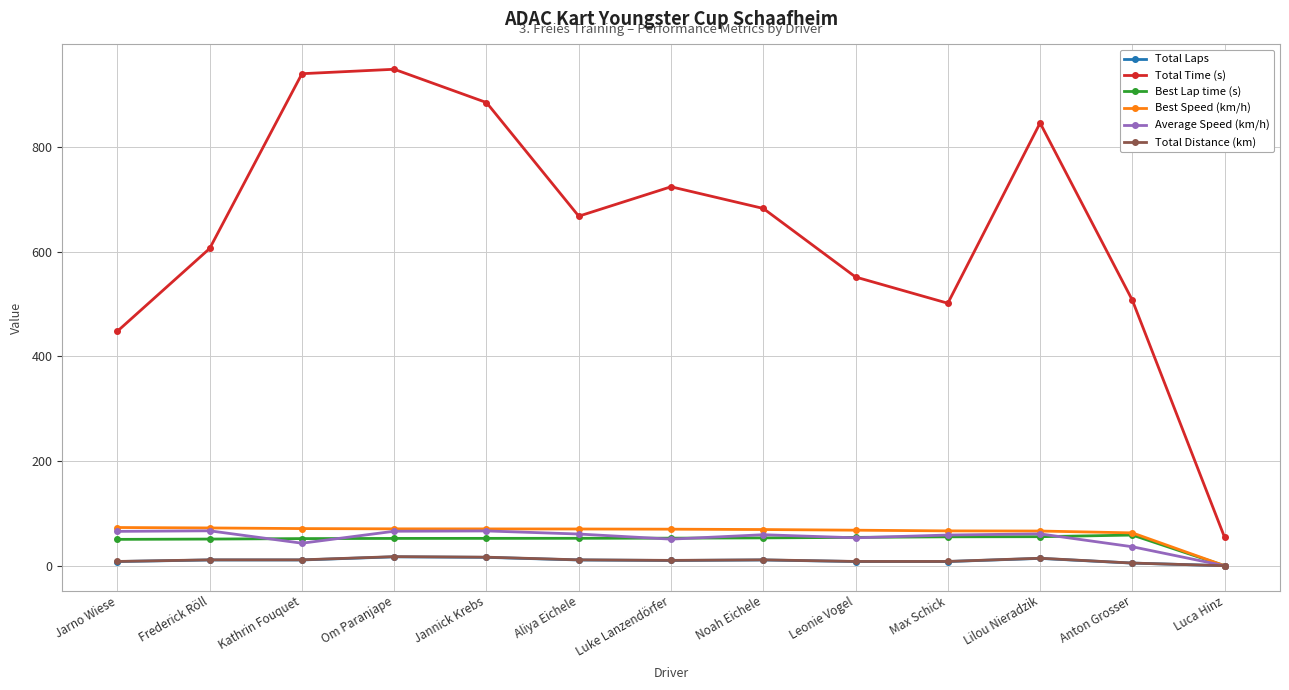

True or false: Total Time (s) and Average Speed (km/h) cross at least once.

False